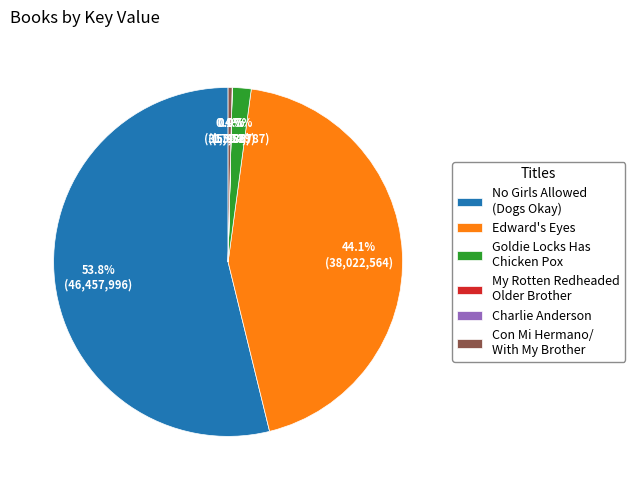

What portion of the pie excludes Con Mi Hermano/ With My Brother?

99.6%